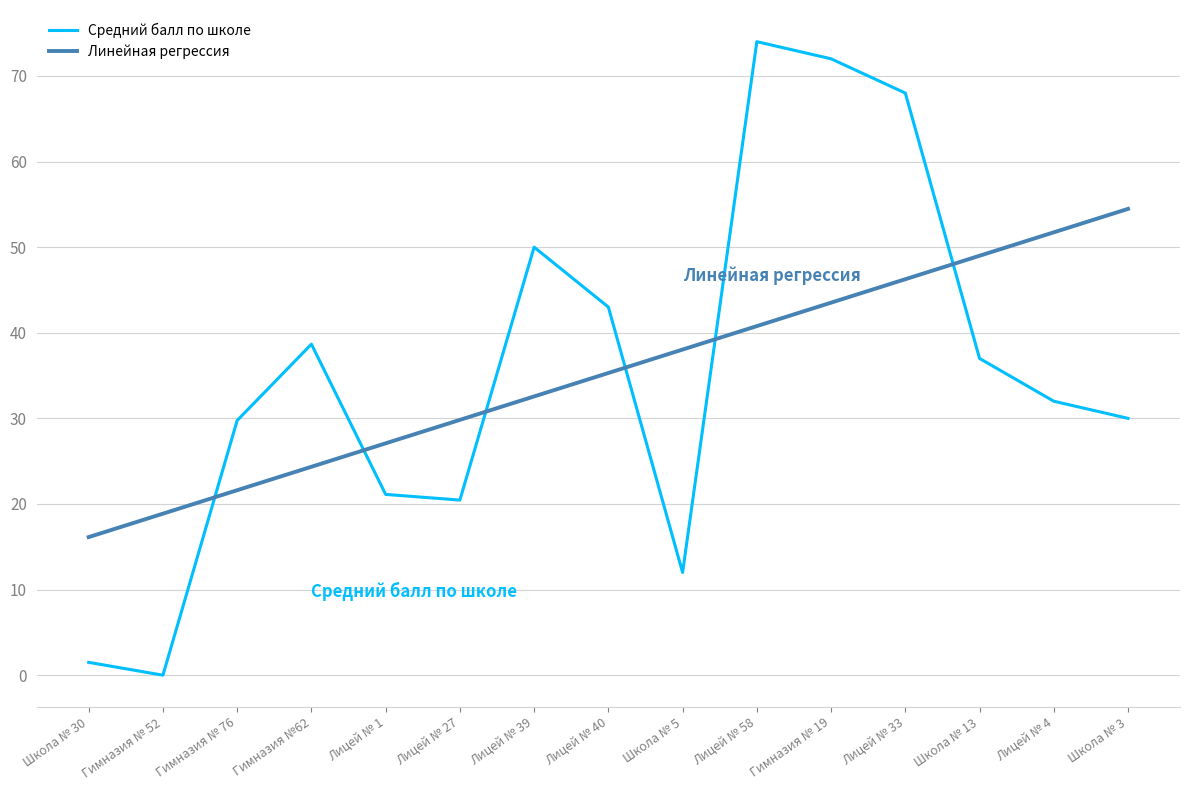

What position from the left is Школа № 13?

13